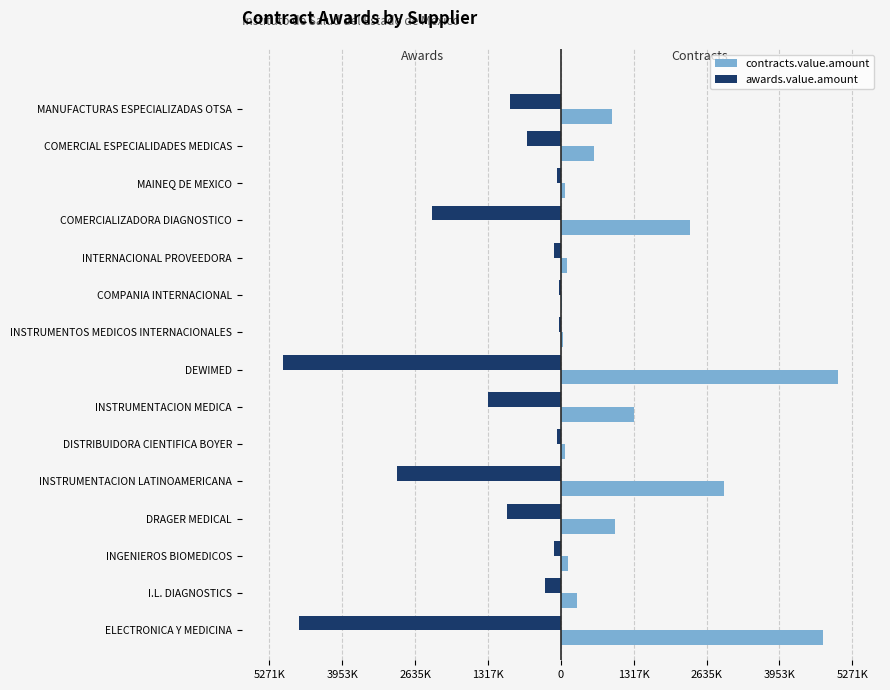

What are all the series names shown in the legend?

contracts.value.amount, awards.value.amount